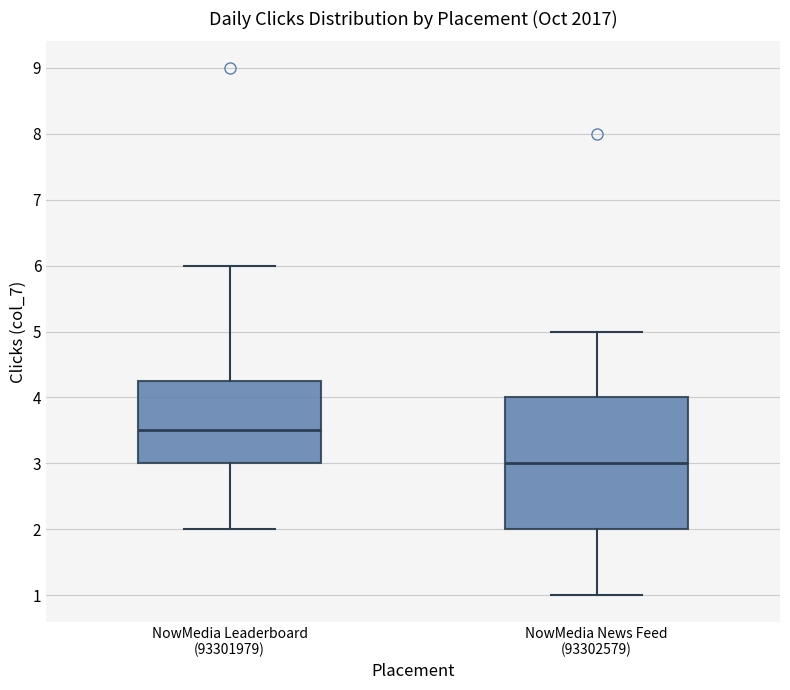

Where does the upper whisker of the box for NowMedia Leaderboard (93301979) end on the y-axis? The values are not printed on the chart, so give them approximately, as read against the axis.

6.0